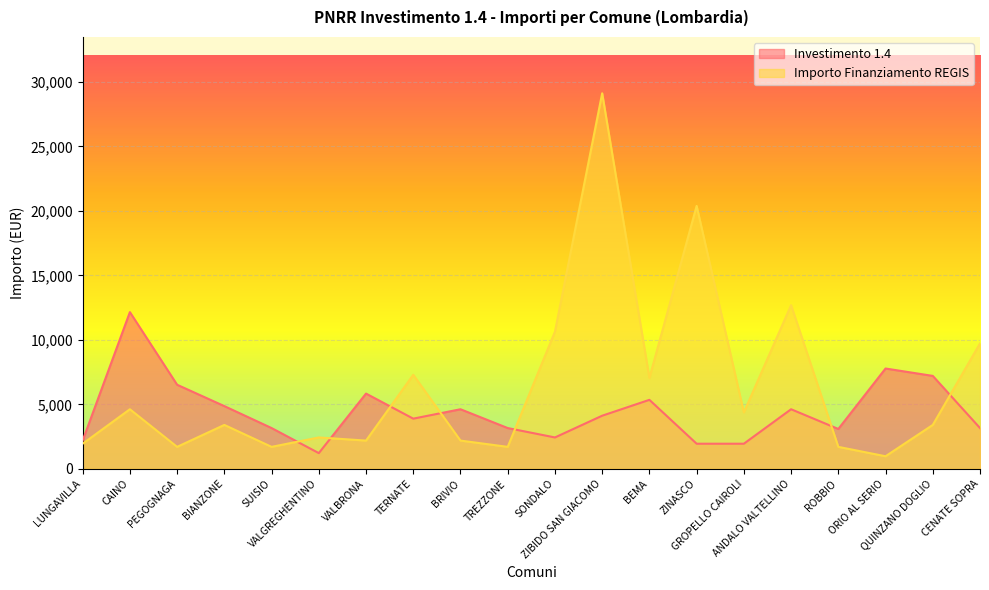

List the series in order of their overall mean, lowest first.

Investimento 1.4, Importo Finanziamento REGIS